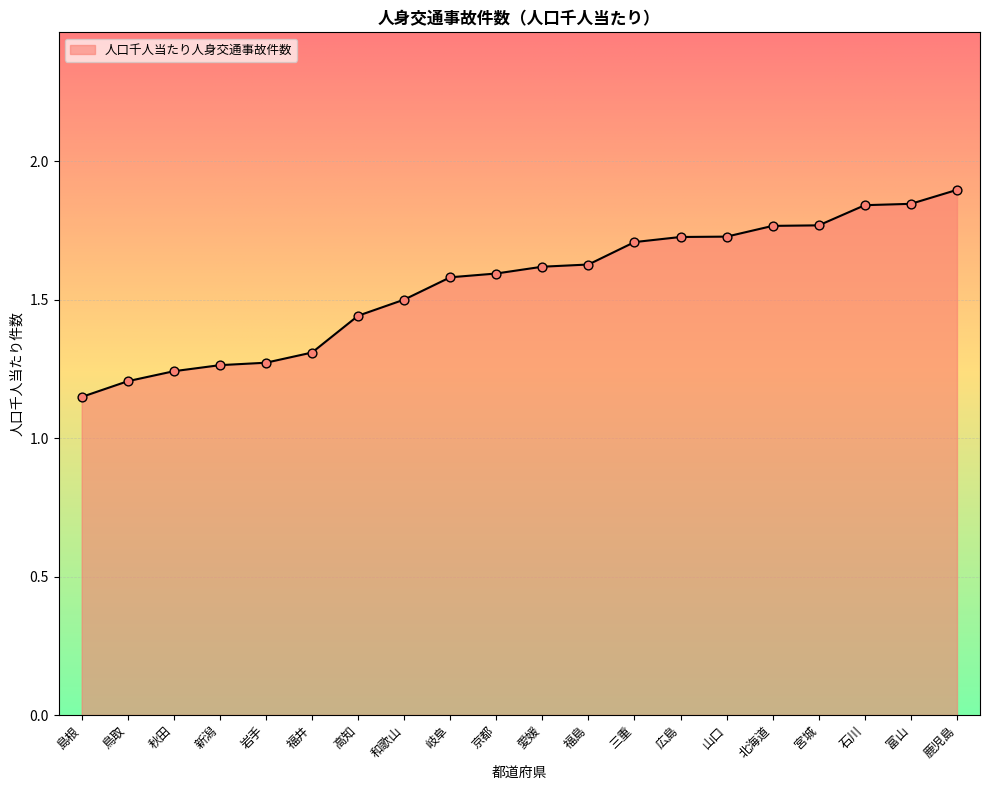

What is the change in value from 京都 to 北海道?

+0.2